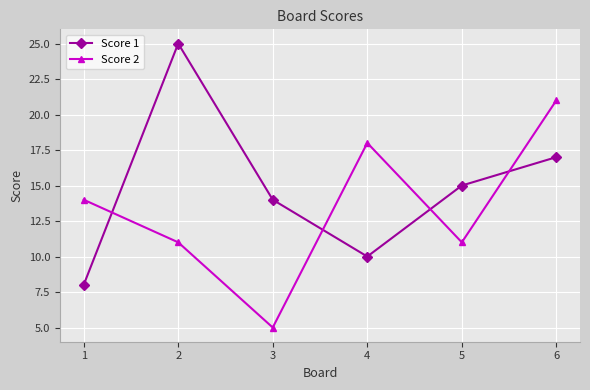

Which category has the lowest value across all series?

3